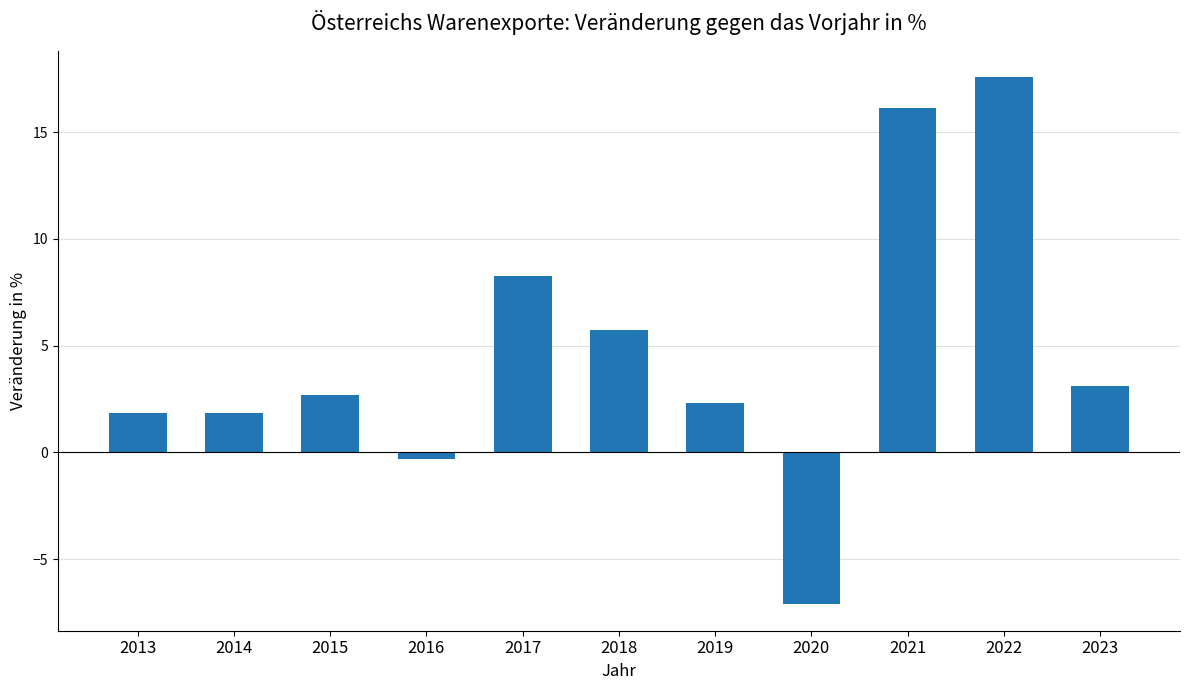

What is the average value?

4.7